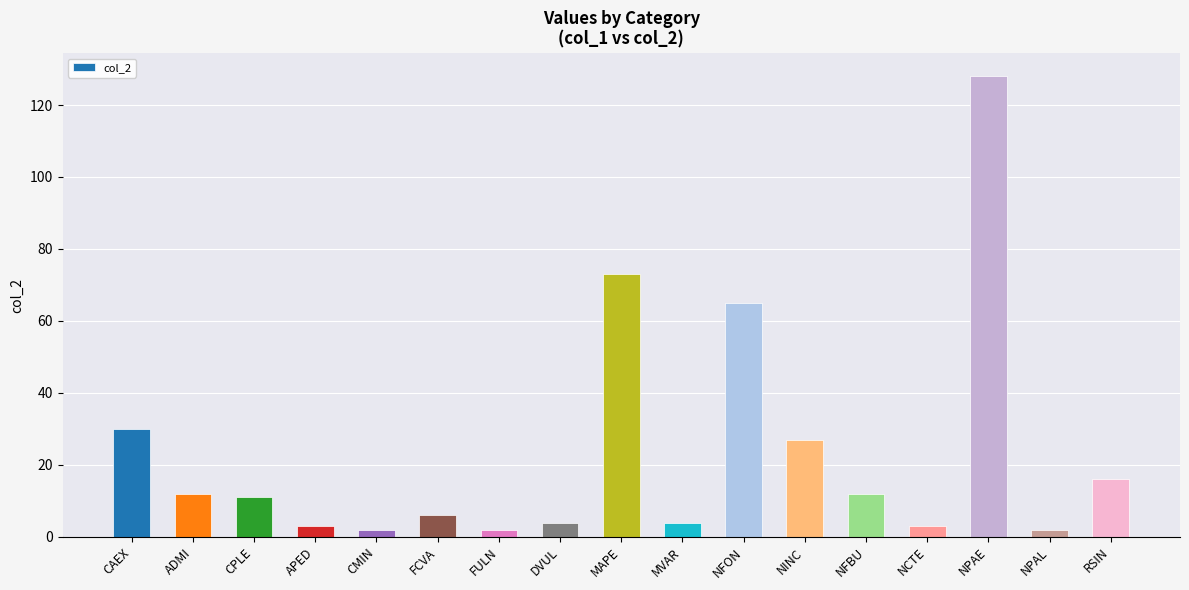

What is the change in value from FULN to MVAR?

+2